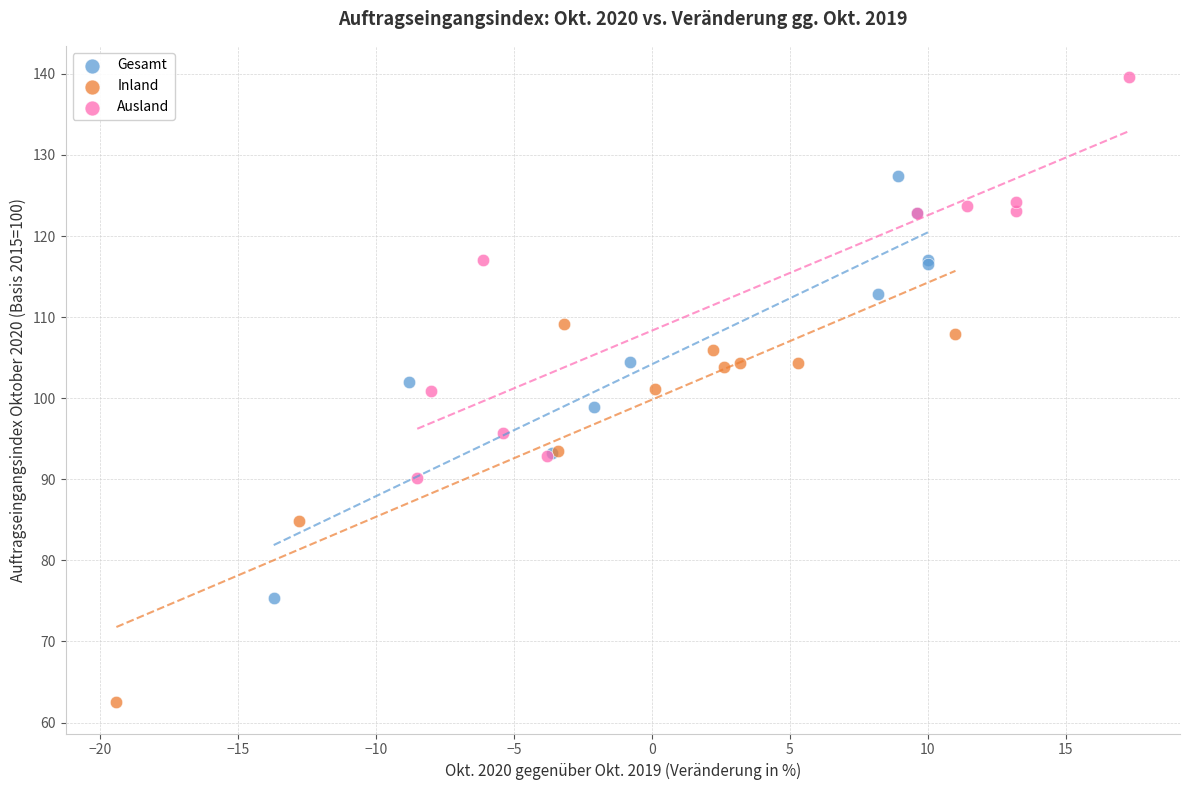

What are all the series names shown in the legend?

Gesamt, Inland, Ausland